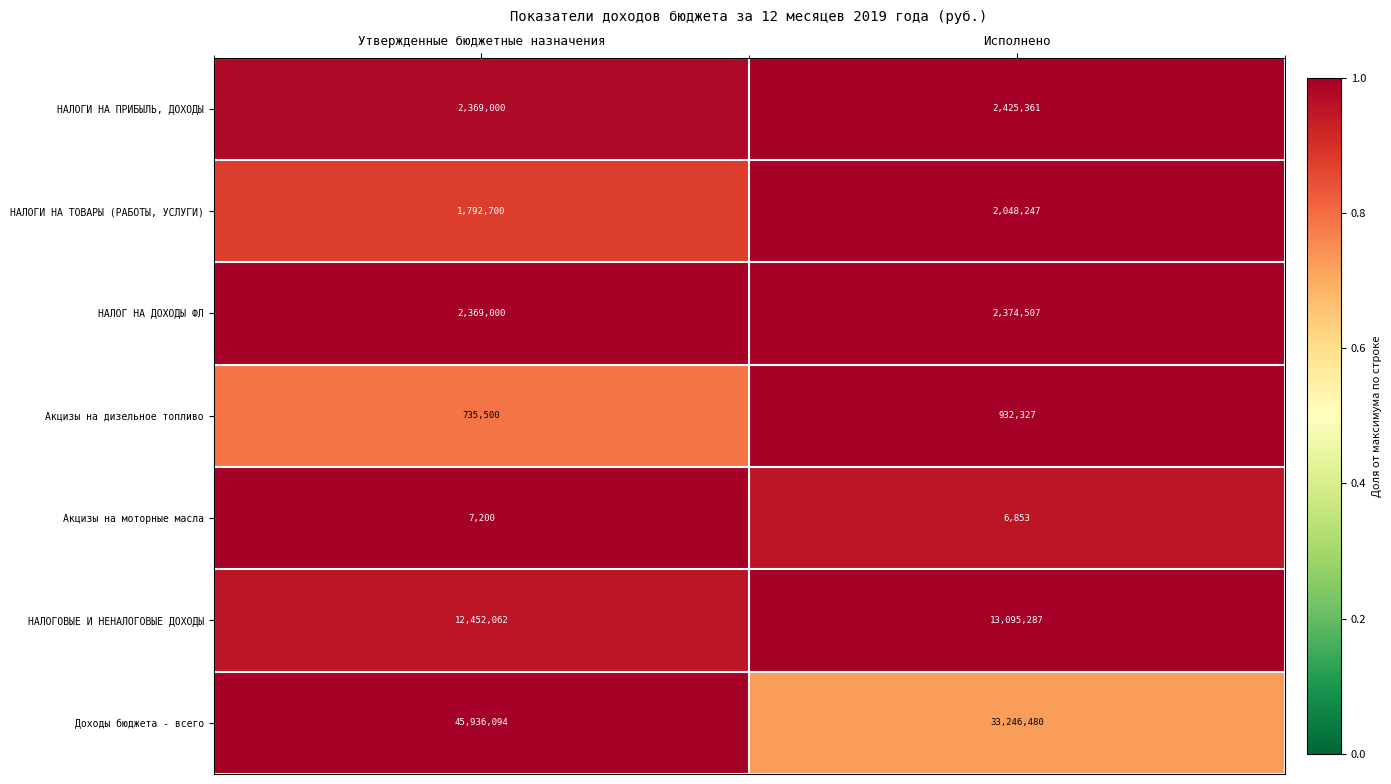

Which category has the highest value across all series?

Утвержденные бюджетные назначения